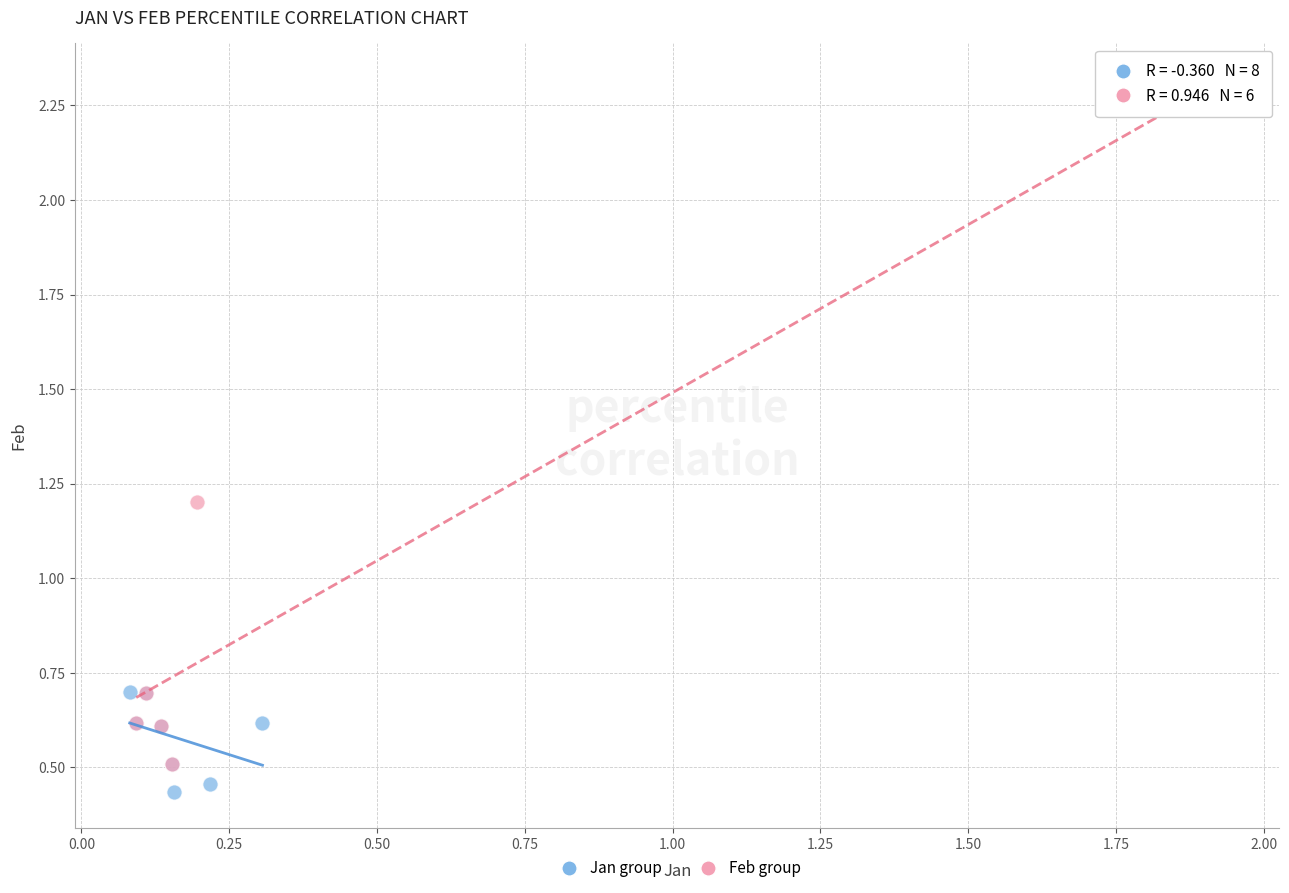

Which series reaches the maximum Y coordinate?

Feb group